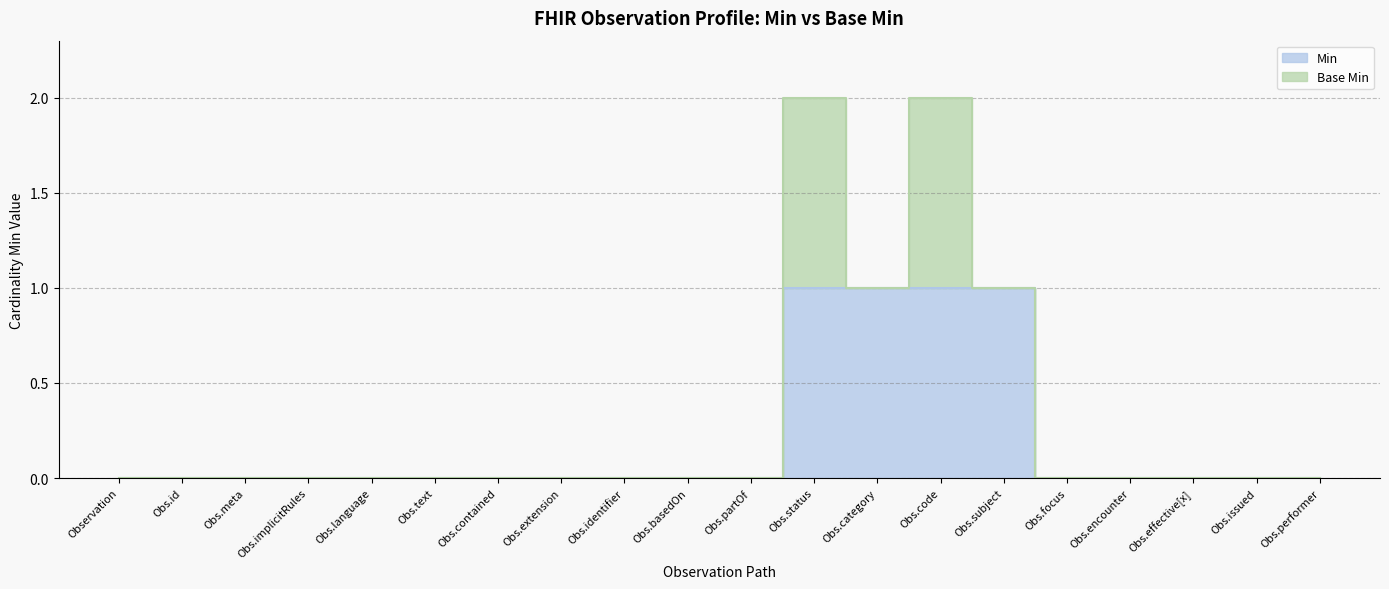

Is it true that the value at Obs.issued is -1?

False